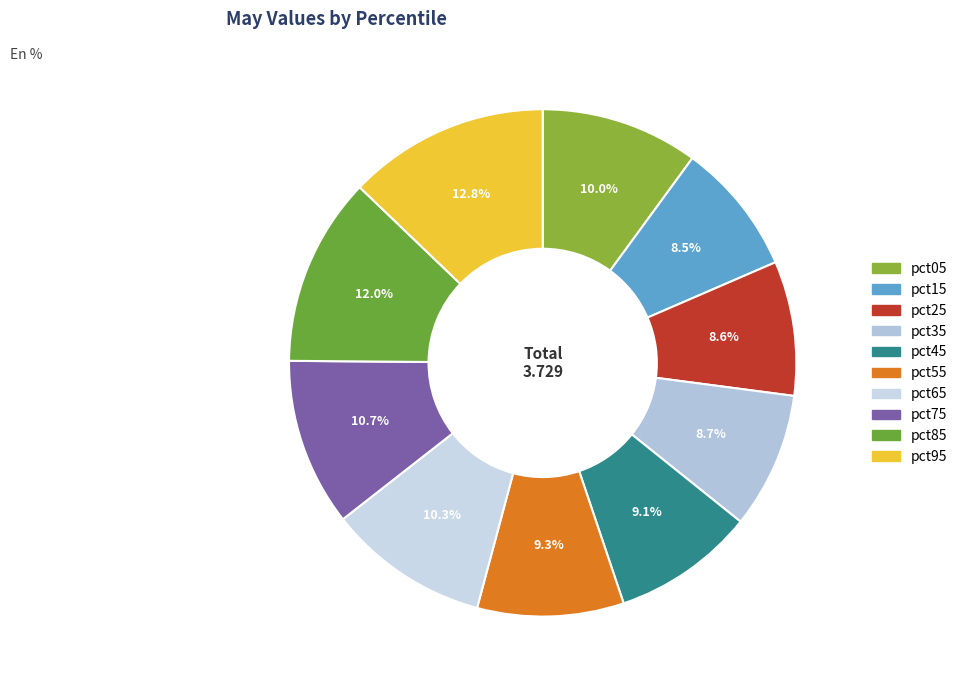

Rank the categories by value from lowest to highest.

pct15, pct25, pct35, pct45, pct55, pct05, pct65, pct75, pct85, pct95